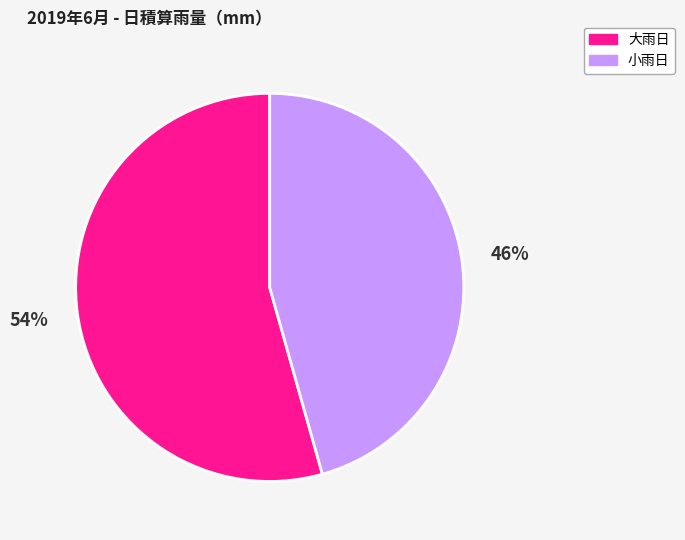

To the nearest percent, what is the average slice percentage?

50%